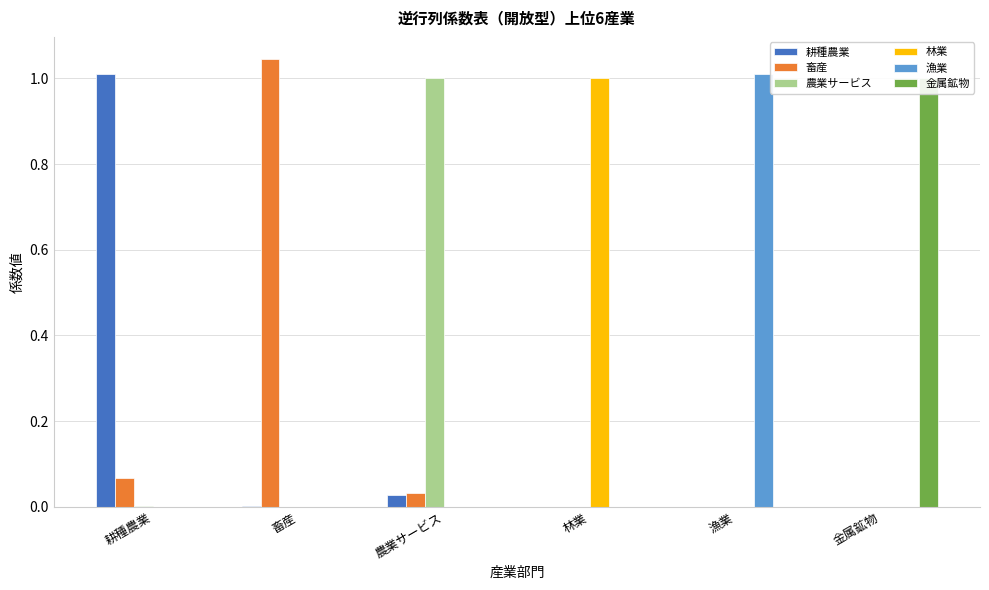

List the series in order of their peak value, highest first.

畜産, 漁業, 耕種農業, 農業サービス, 林業, 金属鉱物